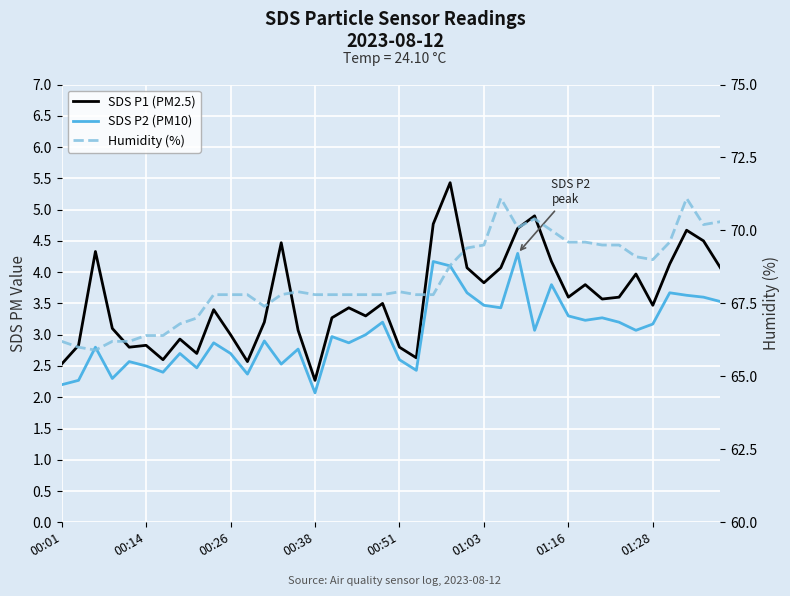

In SDS P1 (PM2.5), how many points are lower than both neighbors (excluding endpoints)?

11